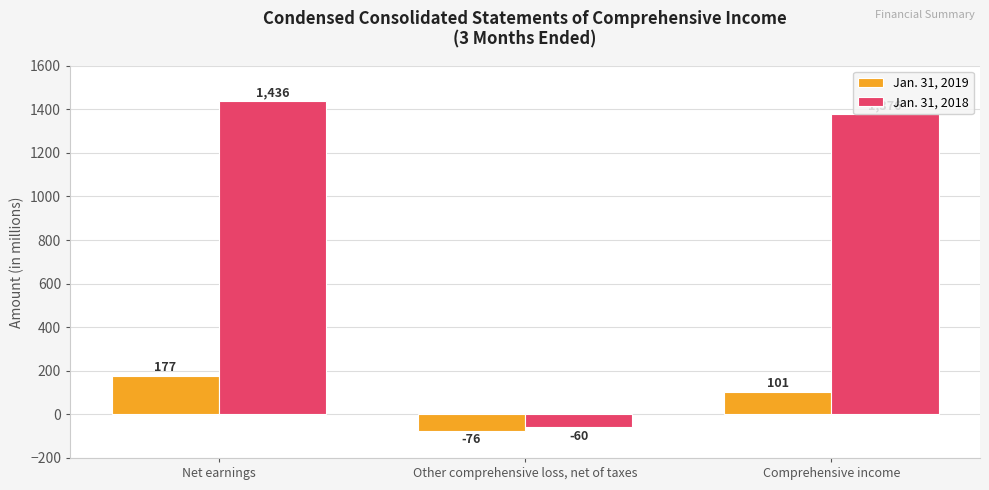

What are all the series names shown in the legend?

Jan. 31, 2019, Jan. 31, 2018